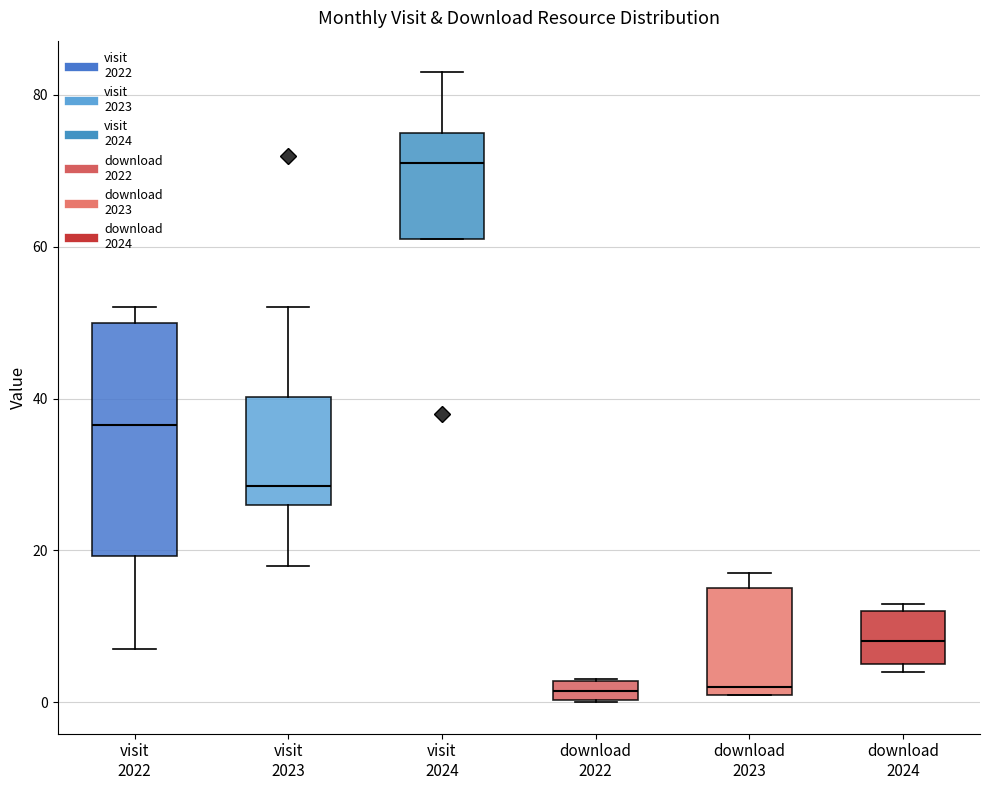

Where is the lower edge of the box for download 2023 on the y-axis? The values are not printed on the chart, so give them approximately, as read against the axis.

2